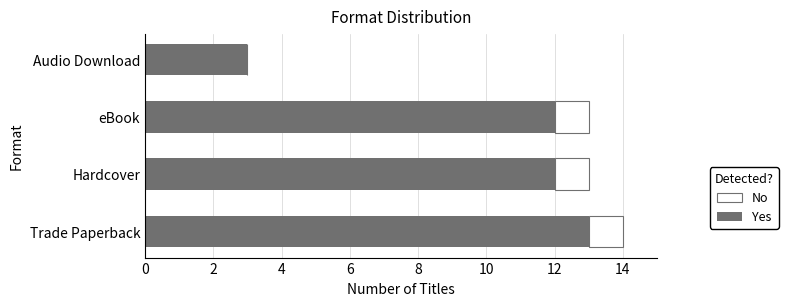

At which category is the sum across all series the highest?

Trade Paperback